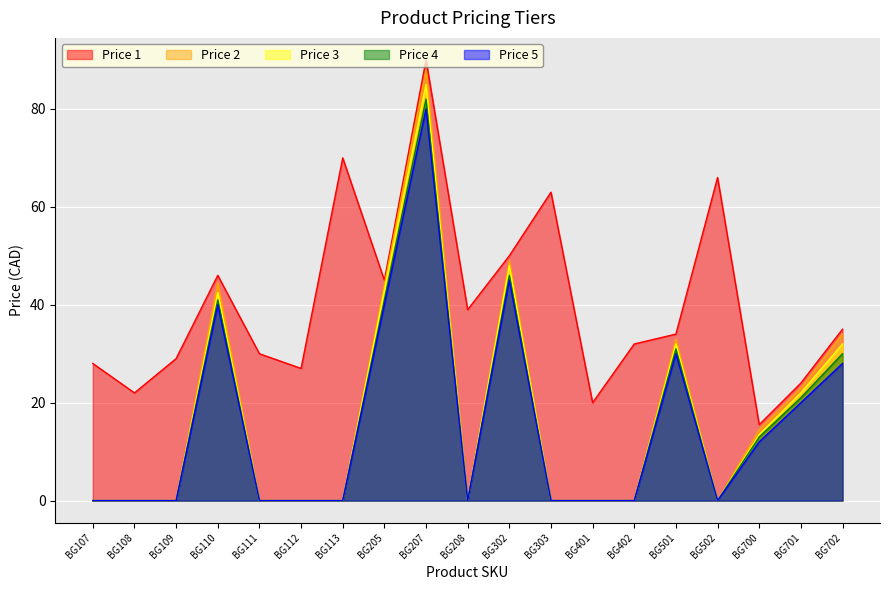

How many values in the Price 1 series are below 34?

9